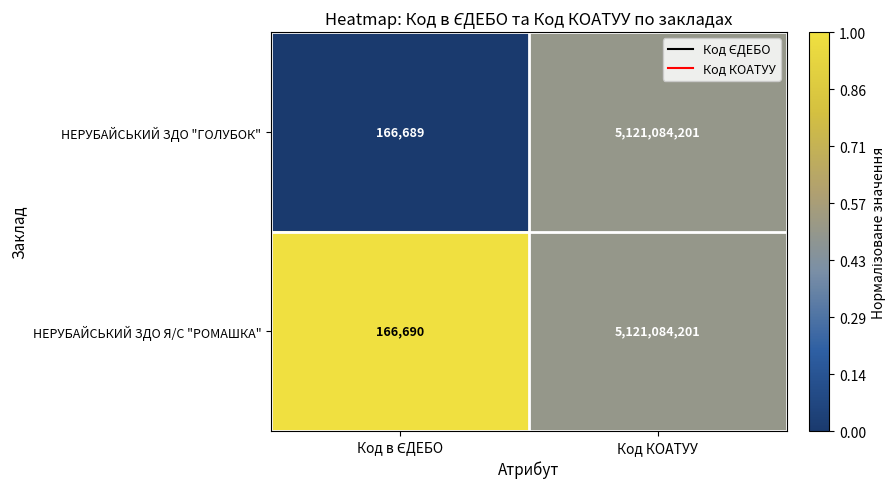

Which series has the largest range (max minus min)?

НЕРУБАЙСЬКИЙ ЗДО "ГОЛУБОК"